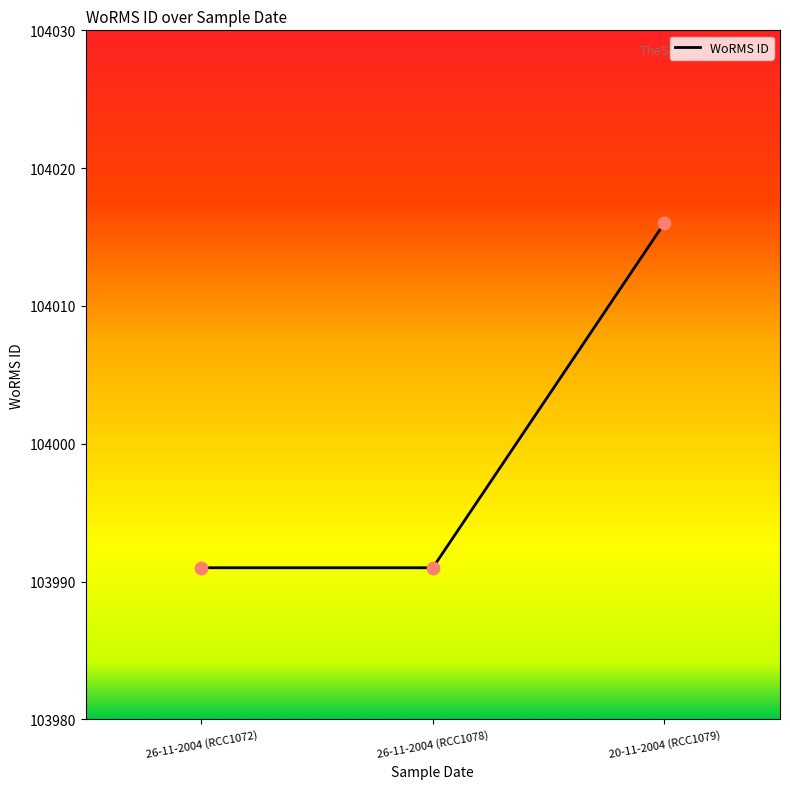

What is the change in value from 26-11-2004 (RCC1072) to 20-11-2004 (RCC1079)?

+25